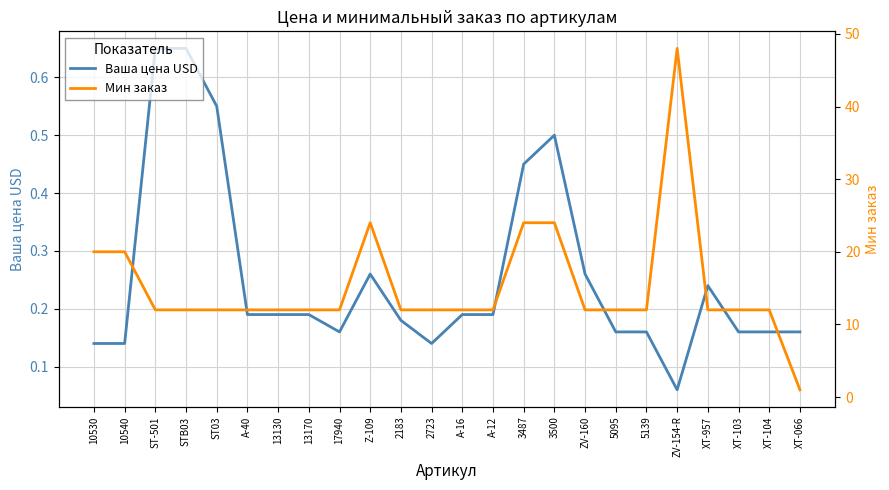

Which category has the lowest value across all series?

ZV-154-R